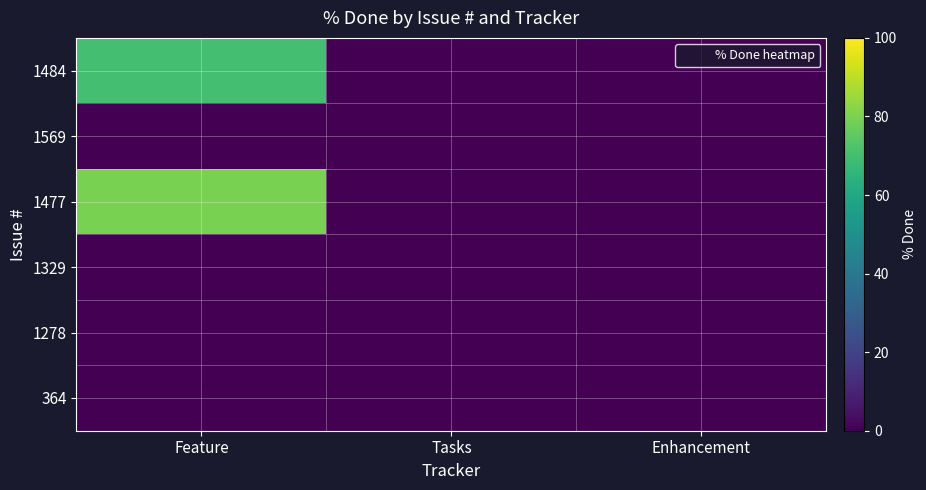

At Tasks, list the series in order from smallest to largest.

1484, 1569, 1477, 1329, 1278, 364